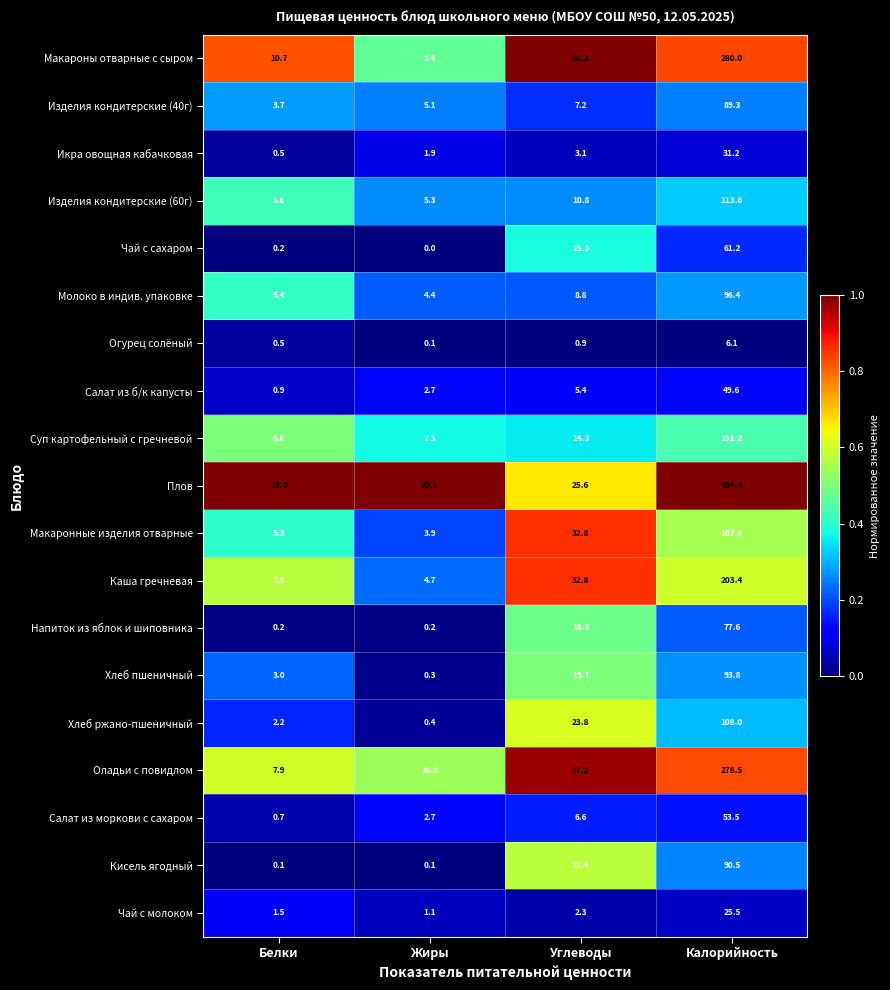

What is the difference between the maximum and minimum values in the Оладьи с повидлом series?

270.6